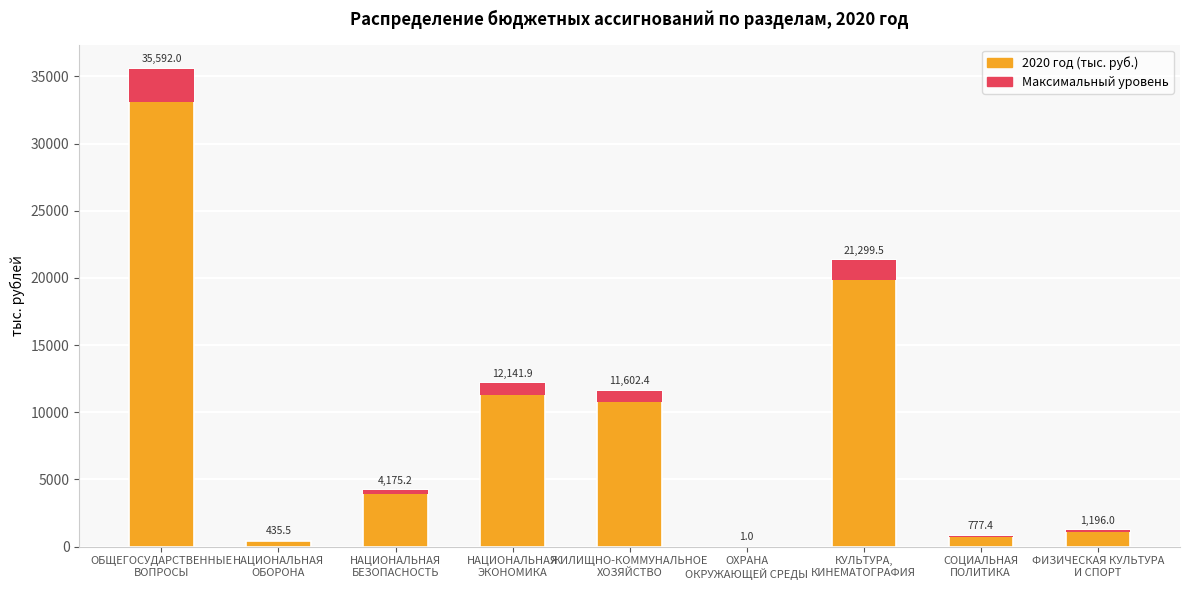

Is it true that Максимальный уровень equals 136.2 at ФИЗИЧЕСКАЯ КУЛЬТУРА
И СПОРТ?

False